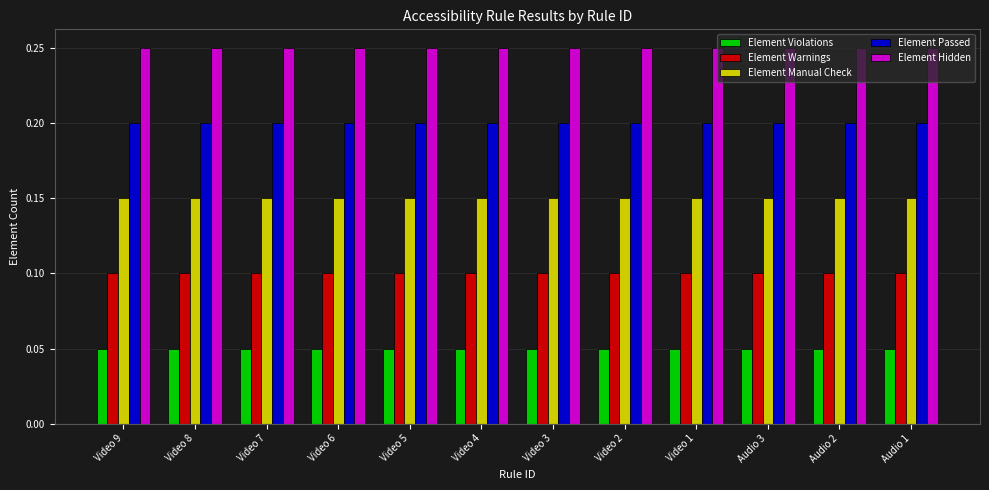

What position from the right is Audio 2?

2